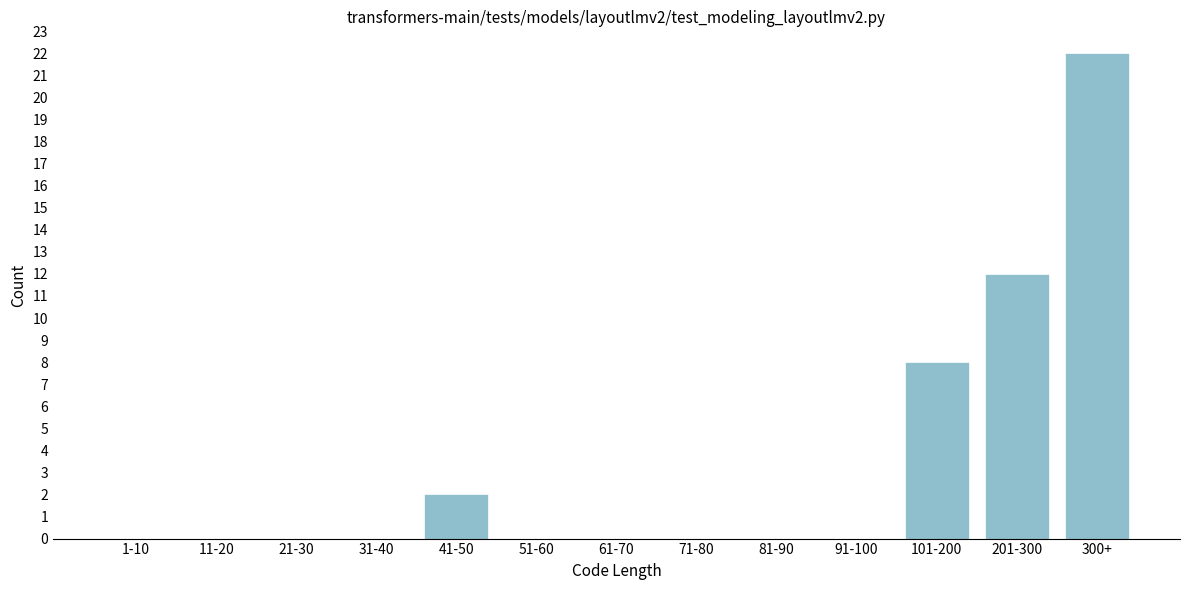

Reading right to left, what are all the values shown in this chart?

300+=22	201-300=12	101-200=8	91-100=0	81-90=0	71-80=0	61-70=0	51-60=0	41-50=2	31-40=0	21-30=0	11-20=0	1-10=0